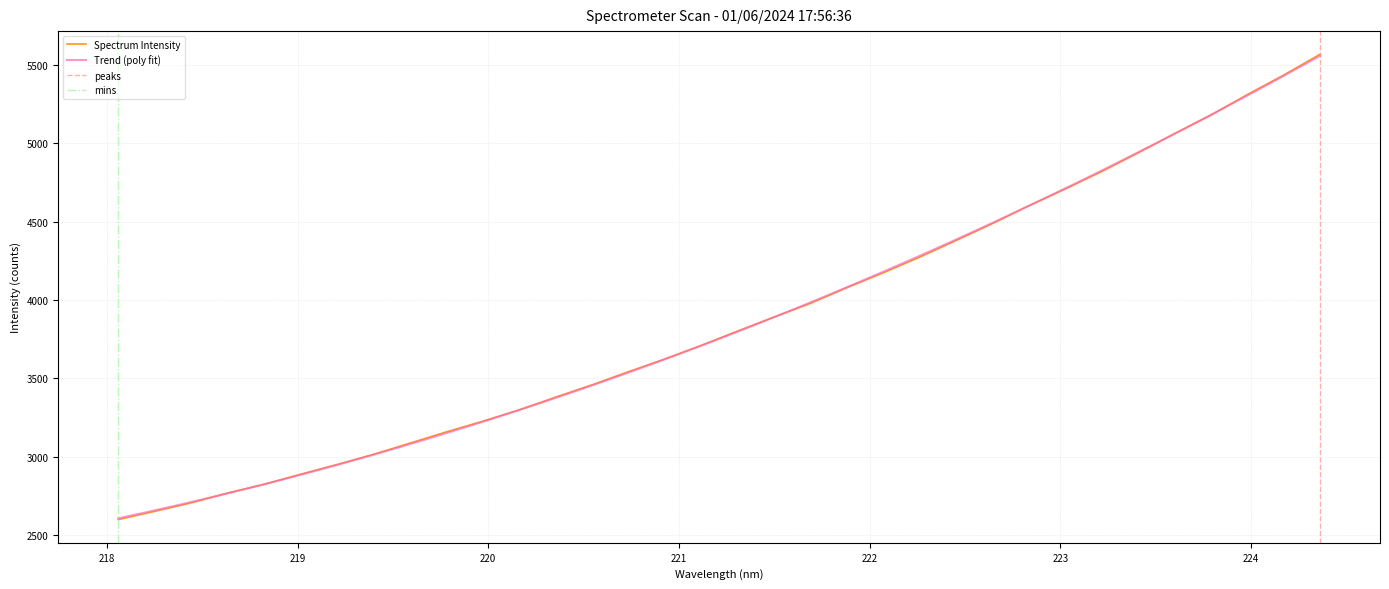

What is the label of the 2nd point from the right?

224.1709